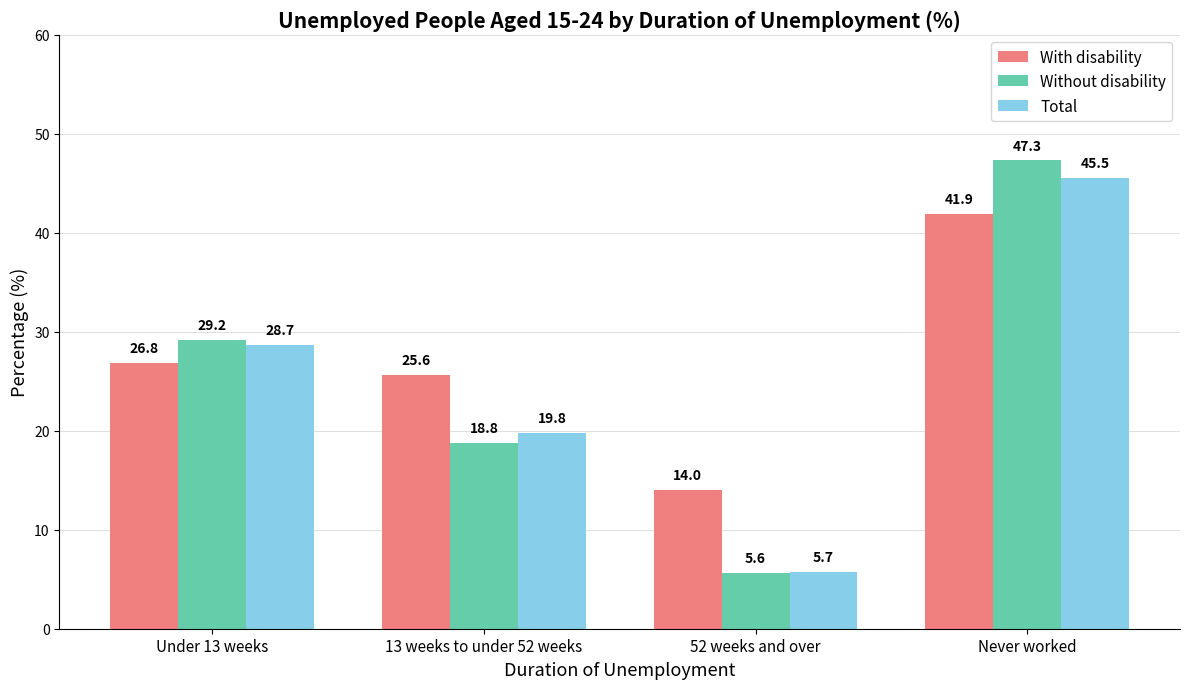

Where is Total nearest to the value 25?

Under 13 weeks